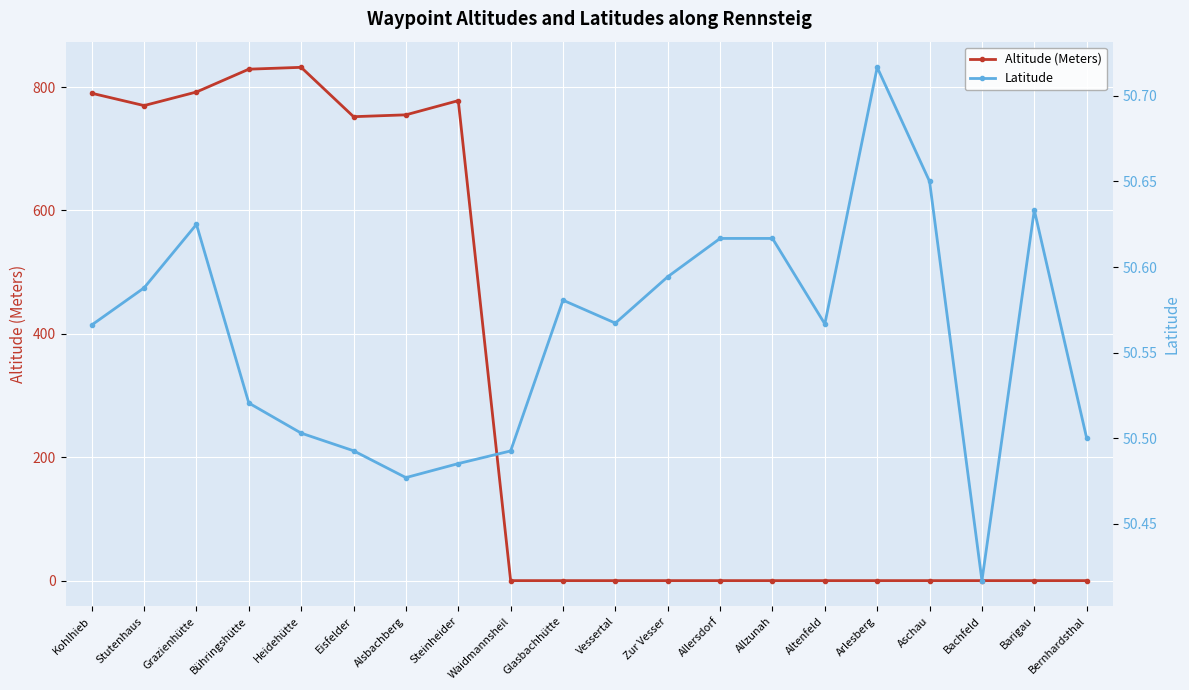

What is the value of the Latitude point at the 7th from the left?

50.5